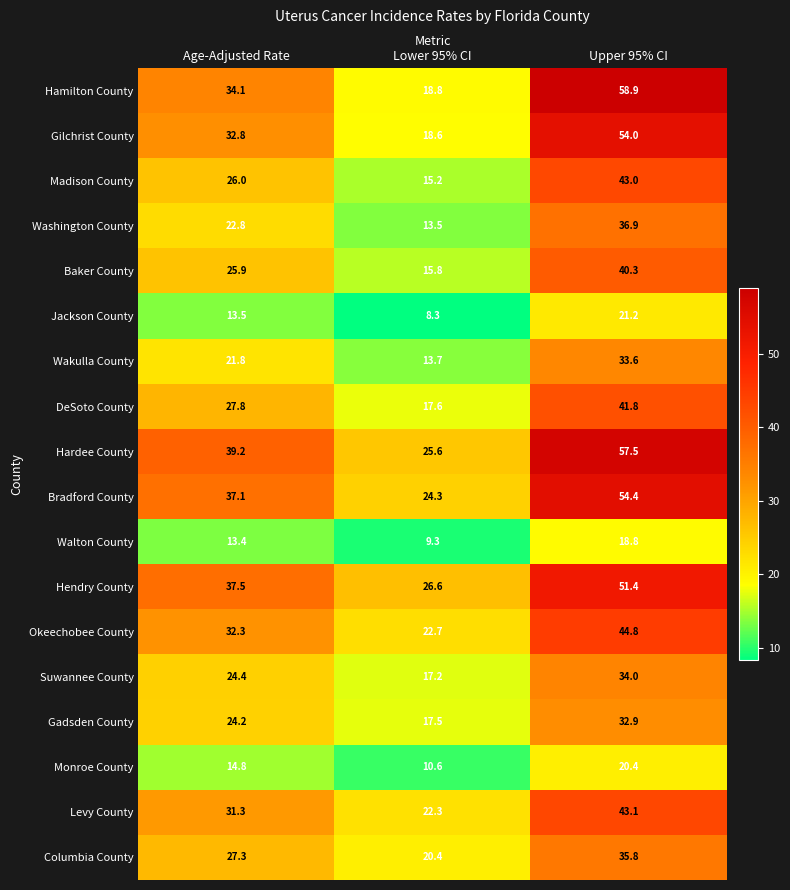

What is the difference between the highest and lowest values at Lower 95% CI?

18.3